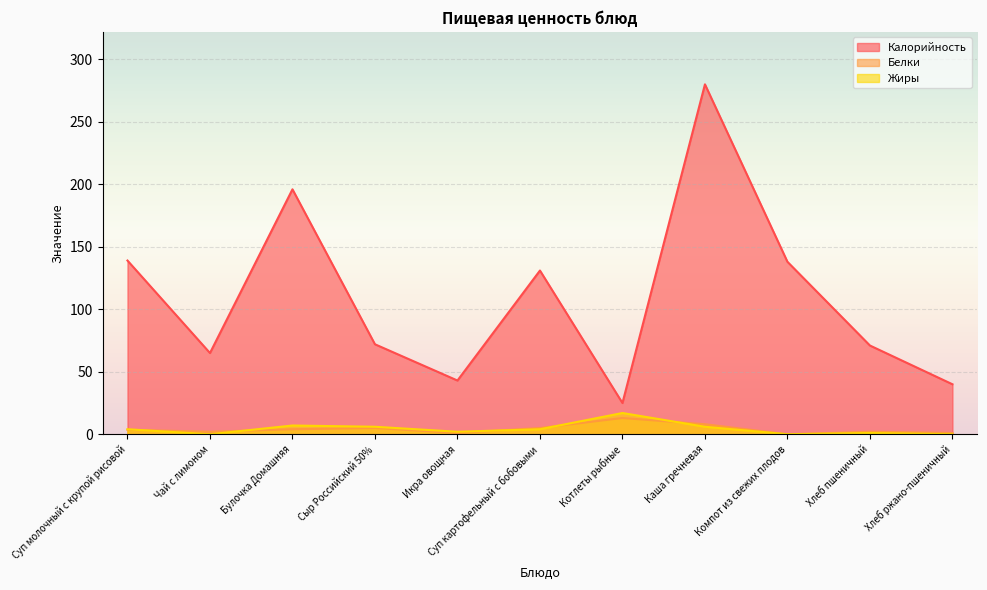

True or false: Жиры and Белки intersect in this chart.

True